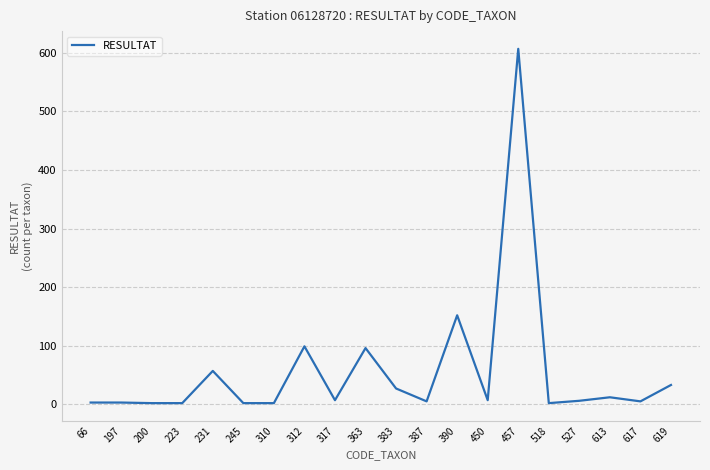

At which category does the chart reach its peak across all series?

457